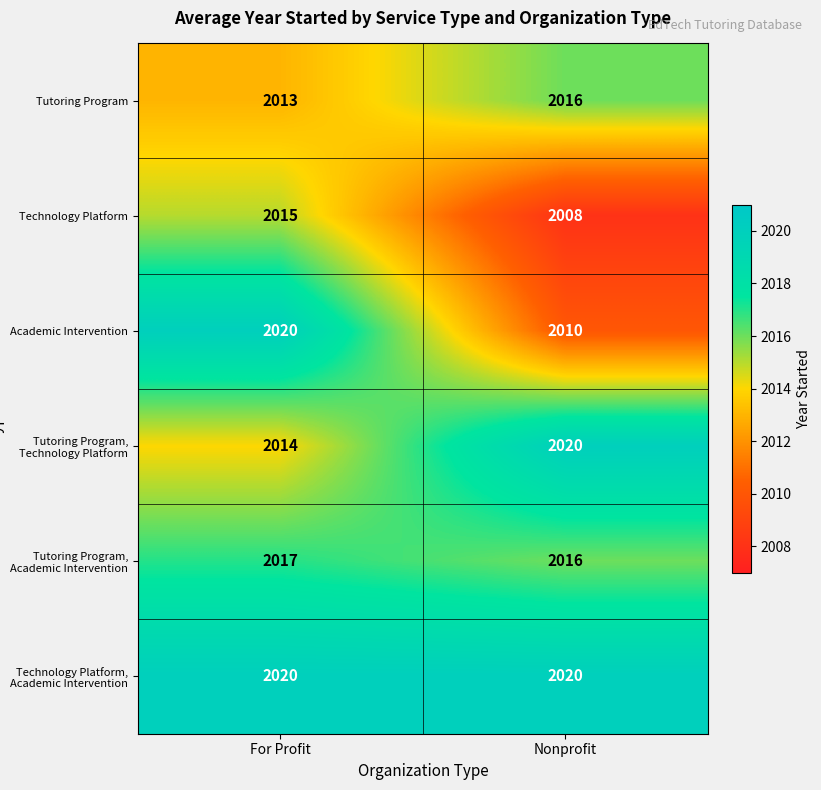

Between For Profit and Nonprofit, which series saw the biggest shift?

Academic Intervention